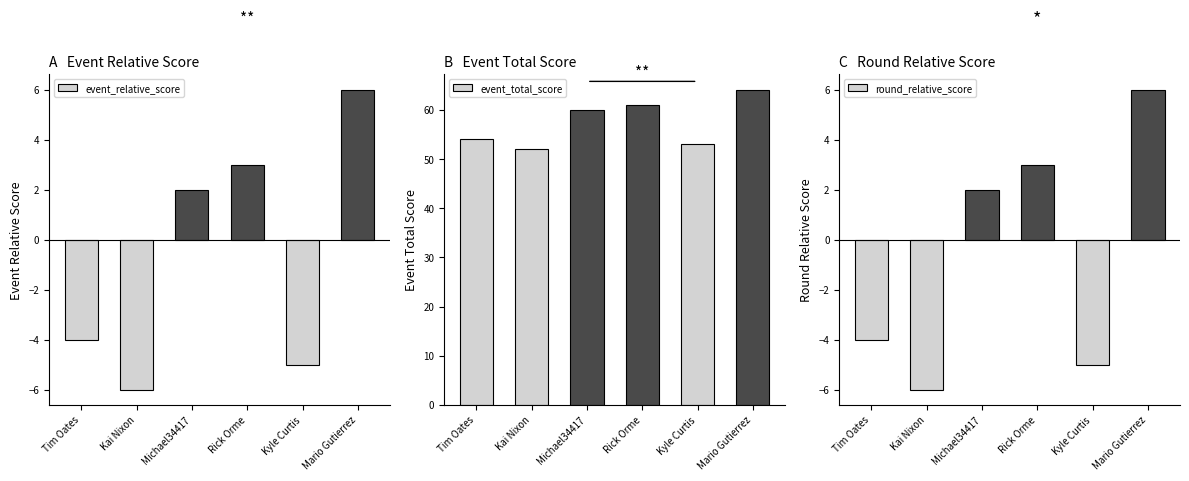

How many groups of bars are there?

6